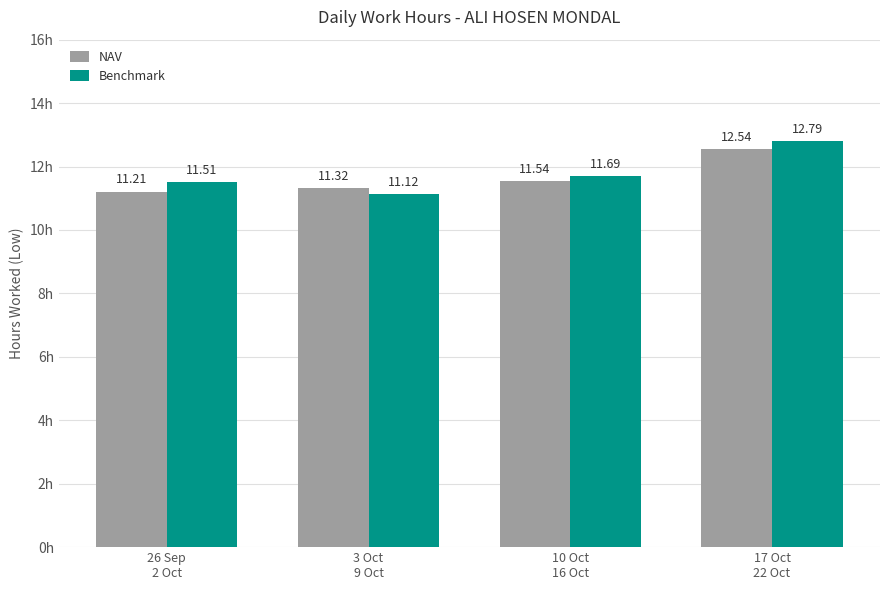

Is it true that NAV equals 14.8 at 26 Sep
2 Oct?

False